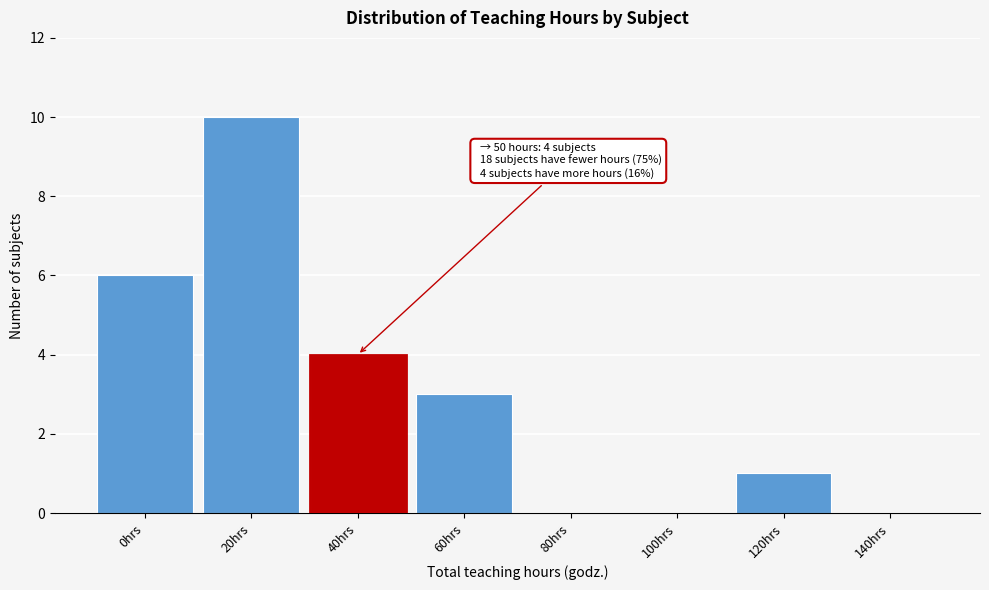

Reading right to left, what are all the values shown in this chart?

140hrs=0	120hrs=1	100hrs=0	80hrs=0	60hrs=3	40hrs=4	20hrs=10	0hrs=6